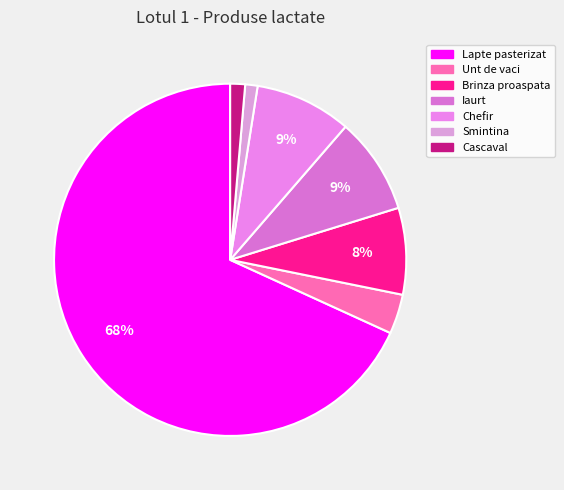

What is the majority slice?

Lapte pasterizat